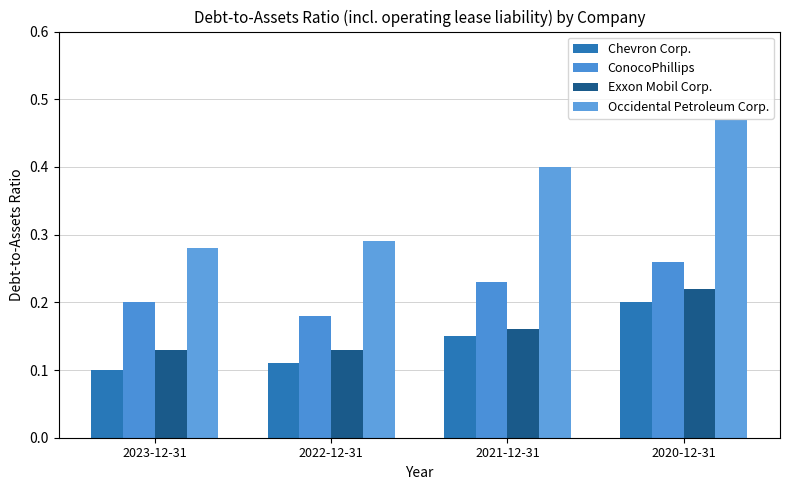

Count the Occidental Petroleum Corp. values in the range 0 to 1.

4